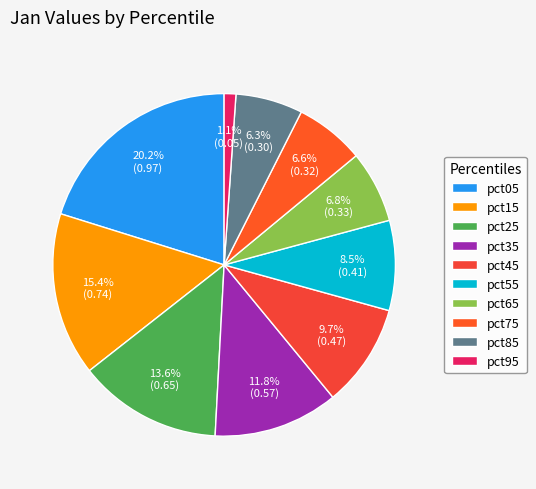

Which has a higher value, pct85 or pct75?

pct75